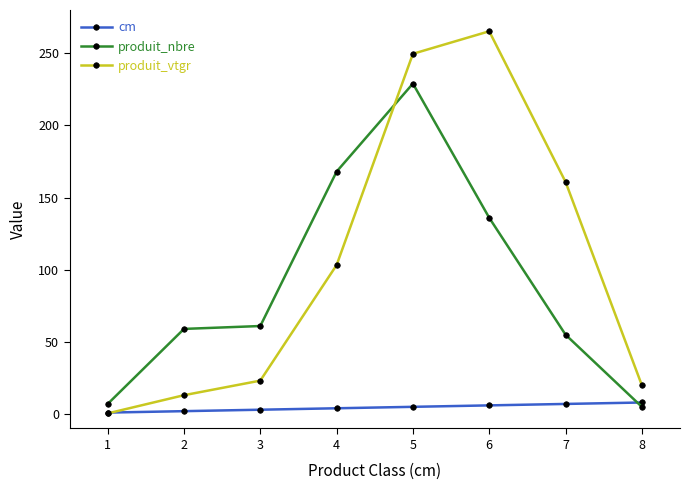

What are all the series names shown in the legend?

cm, produit_nbre, produit_vtgr